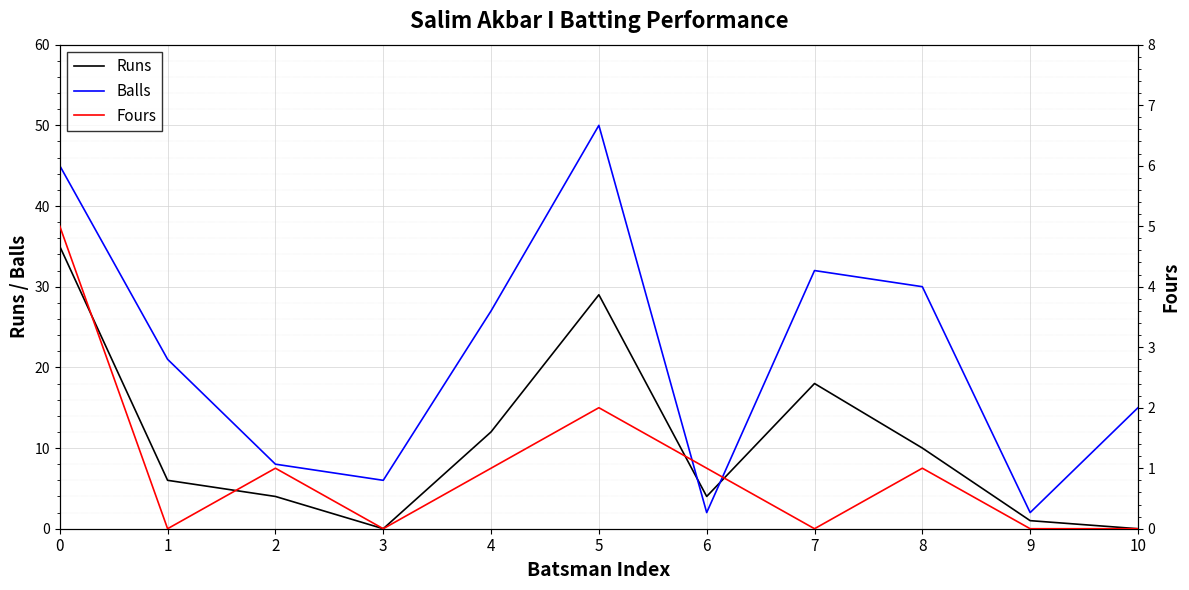

Which series ends up on top after the final intersection of Balls and Runs?

Balls